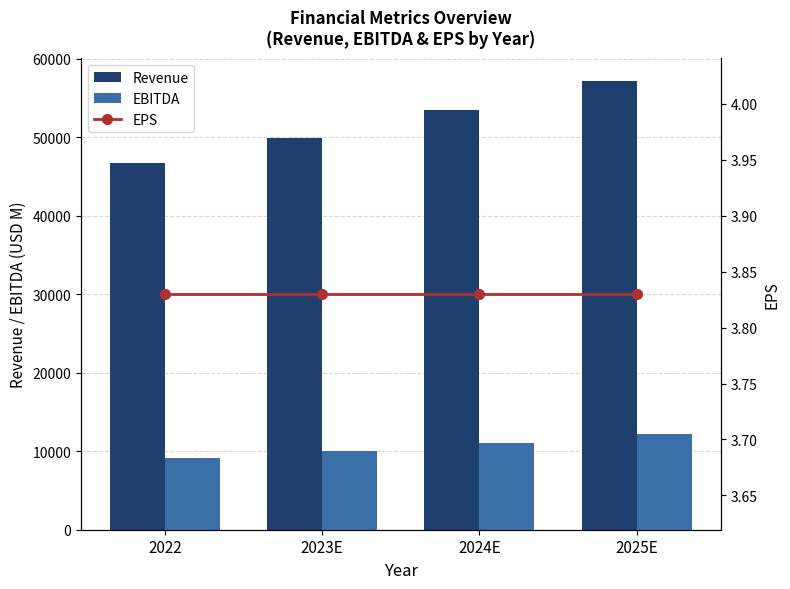

Rank the series at 2022 from highest to lowest value.

Revenue, EBITDA, EPS